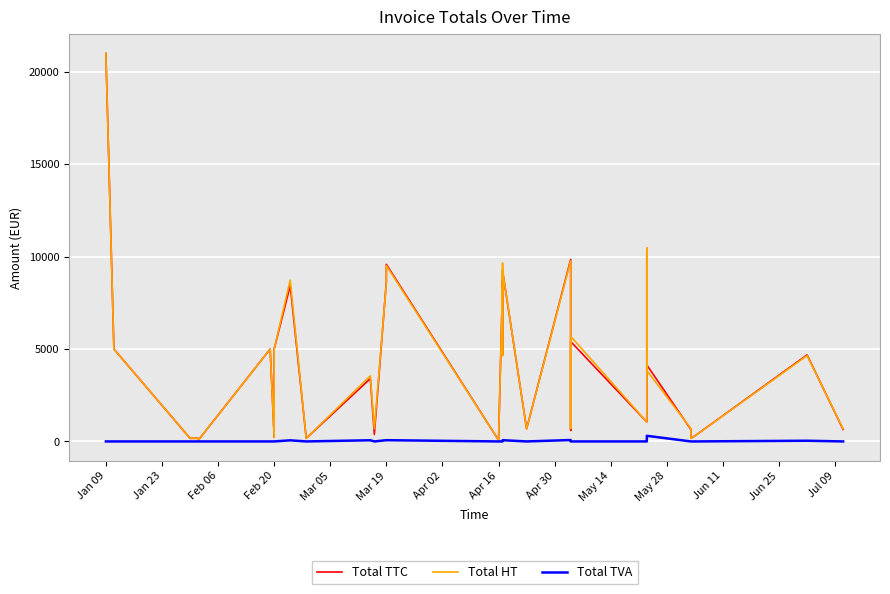

What are all the series names shown in the legend?

Total TTC, Total HT, Total TVA